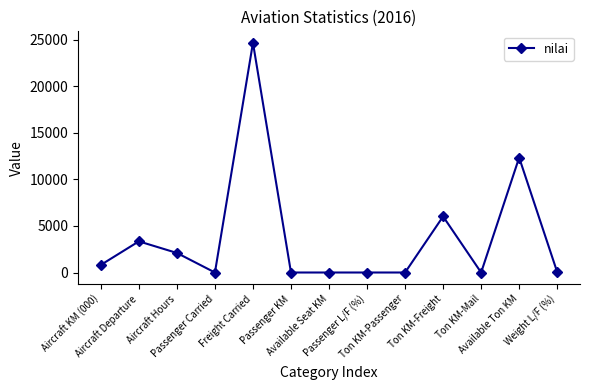

Is it true that the value at Aircraft Departure is 1406?

False